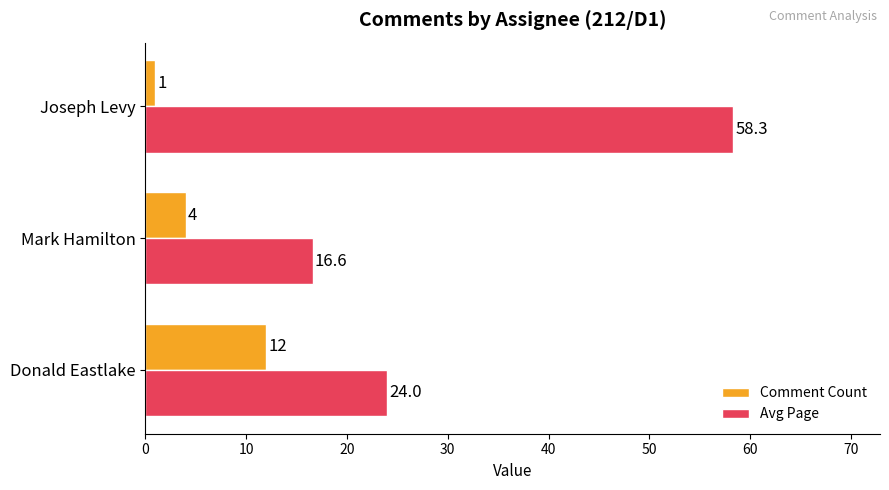

How many Comment Count values are between 1 and 12?

3